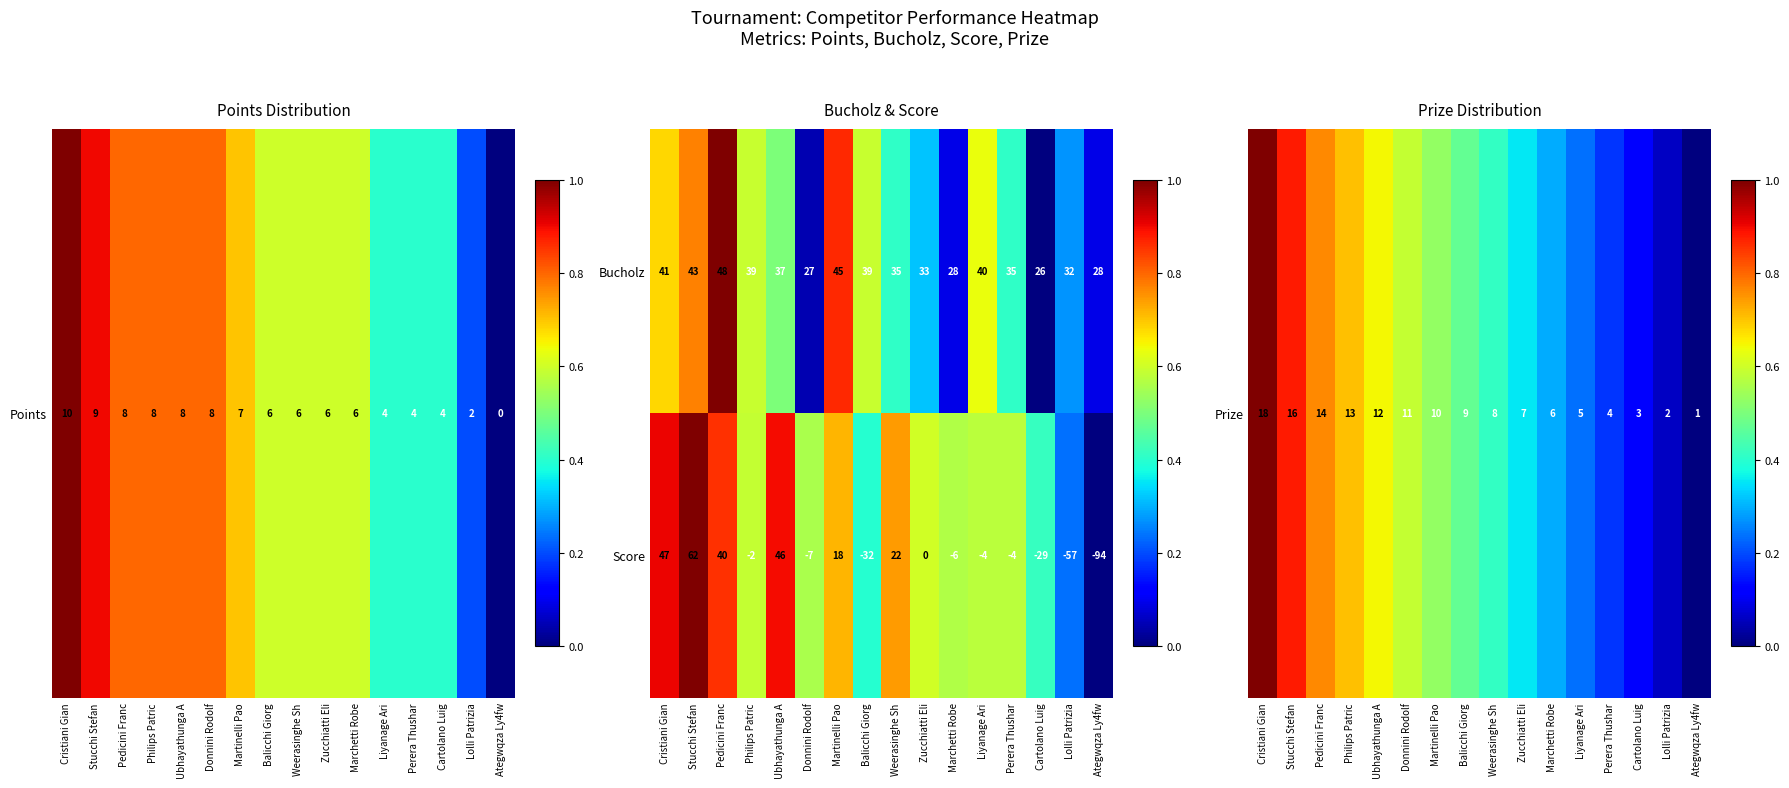

What is the difference between the highest and lowest values at Marchetti Robe?

34